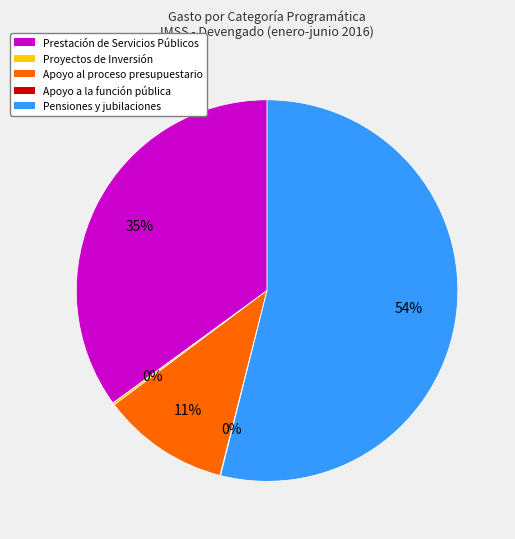

To the nearest percent, what is the difference between the largest and smallest slice percentages?

54%